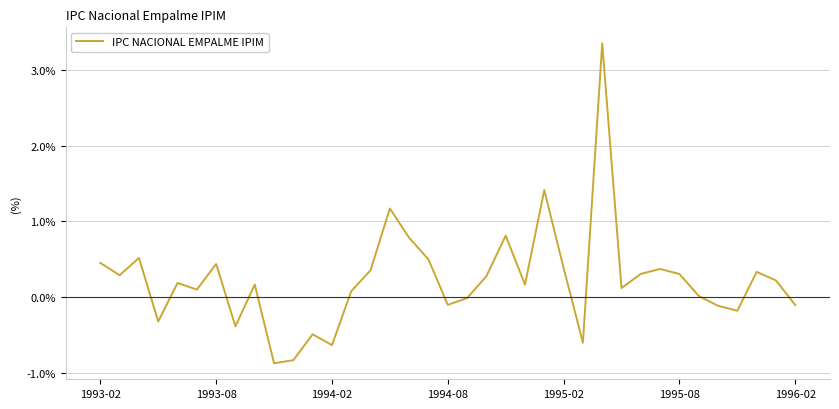

True or false: there are more than 1 points higher than both neighbors.

True